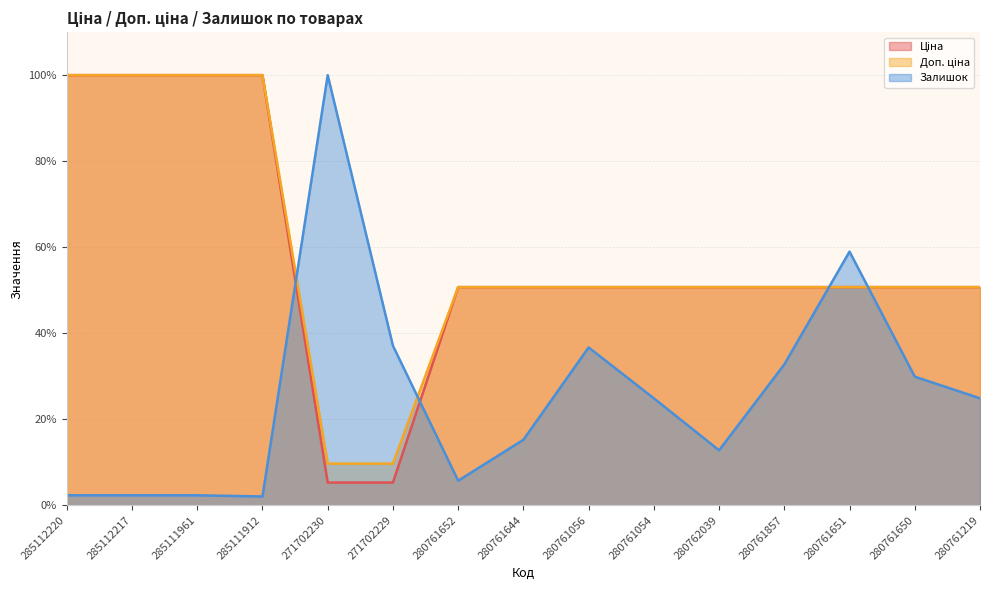

True or false: Доп. ціна and Ціна intersect in this chart.

False